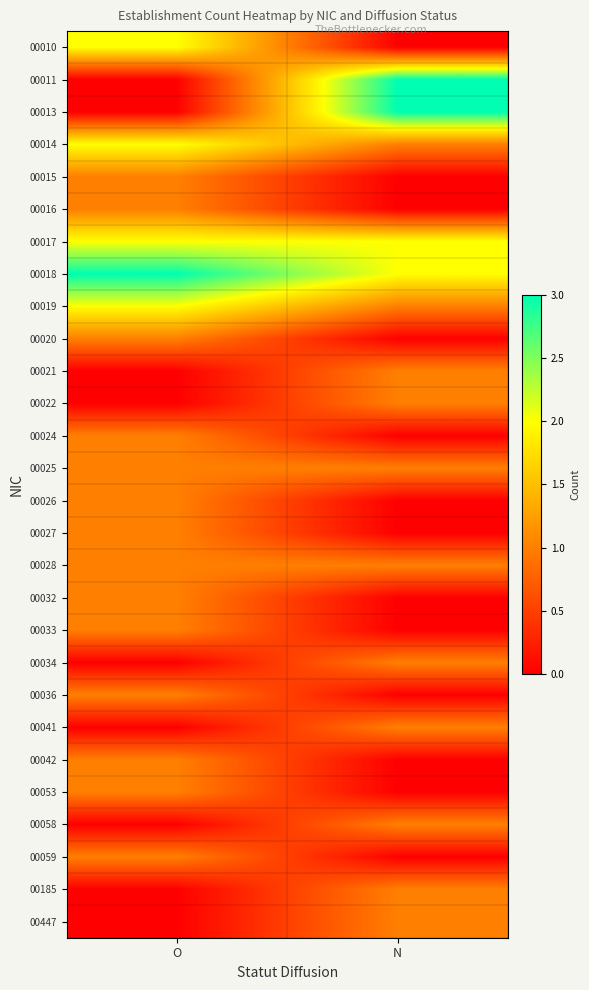

At which category is the sum across all series the highest?

O